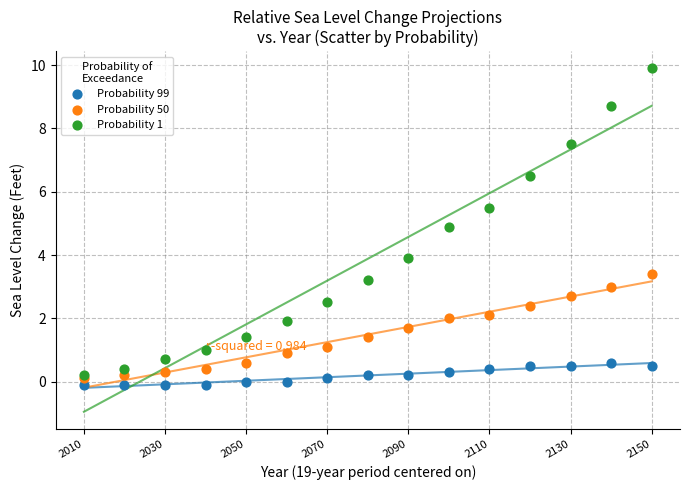

Which series contains the highest Y value?

Probability 1